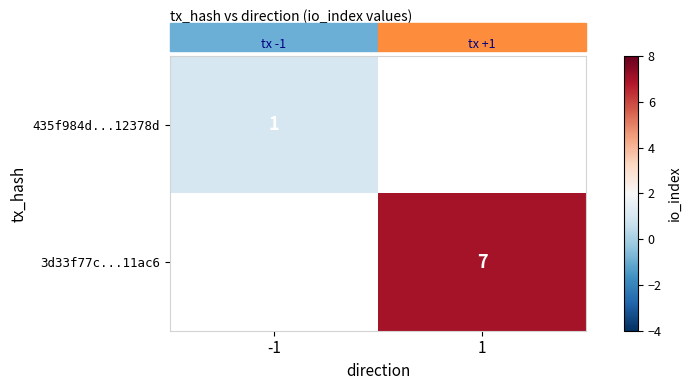

How many positive values does the 435f984d...12378d series have?

1